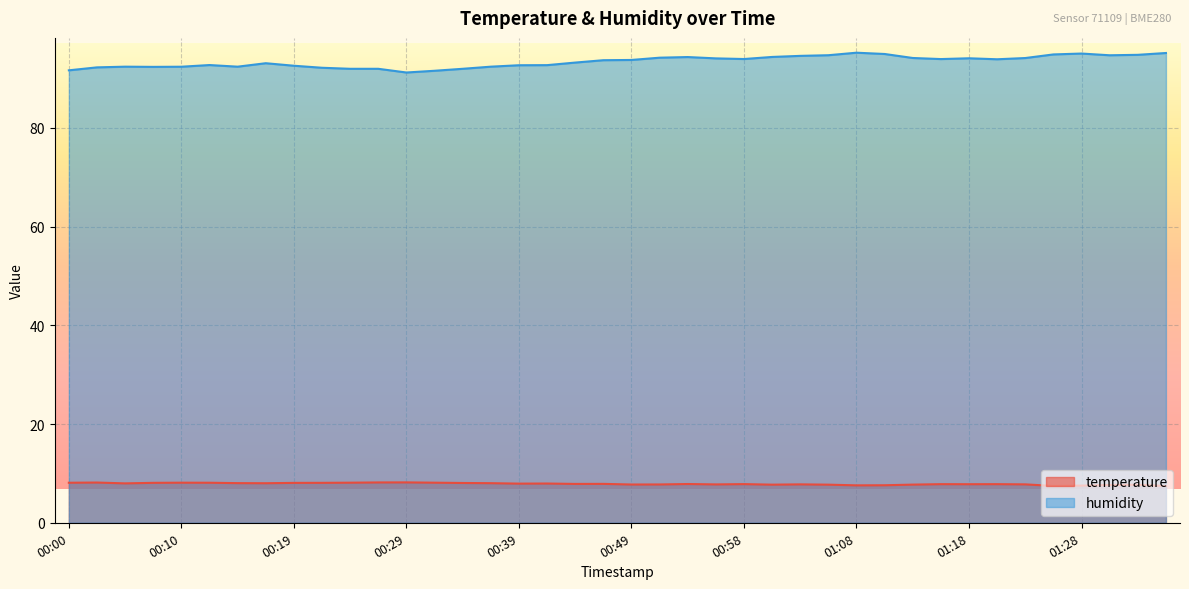

True or false: temperature and humidity cross at least once.

False